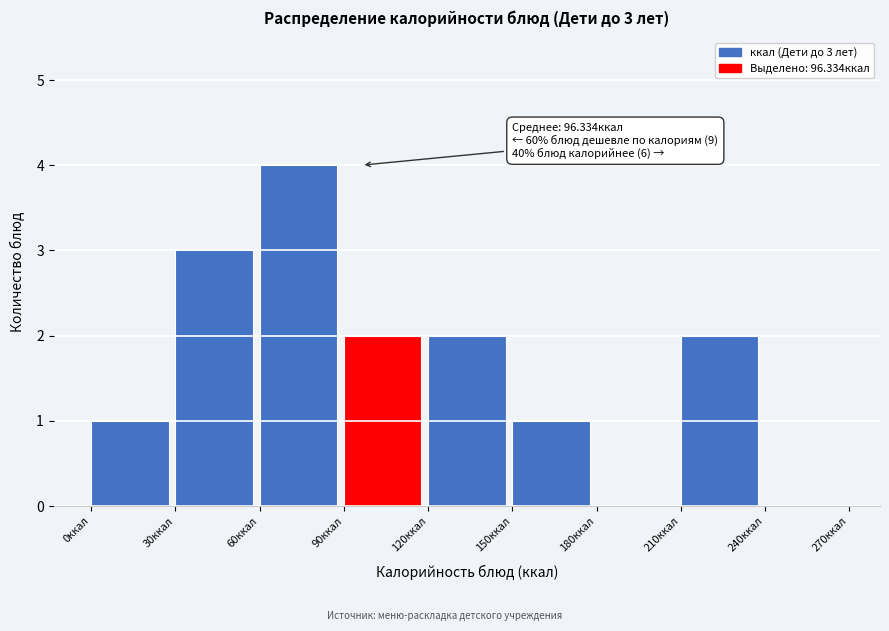

Over which range of the x-axis is the bar tallest?

60 to 90